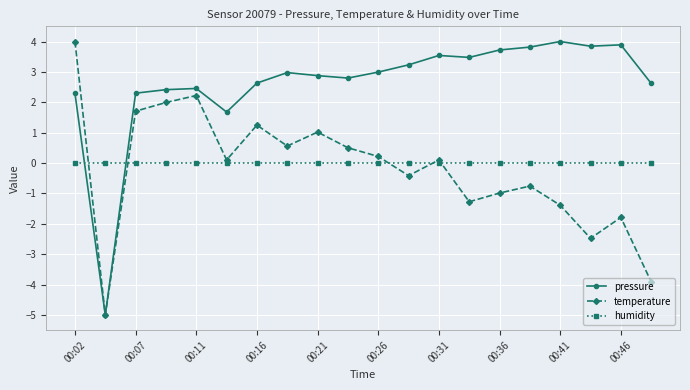

What is the maximum value shown in the chart?

4.0